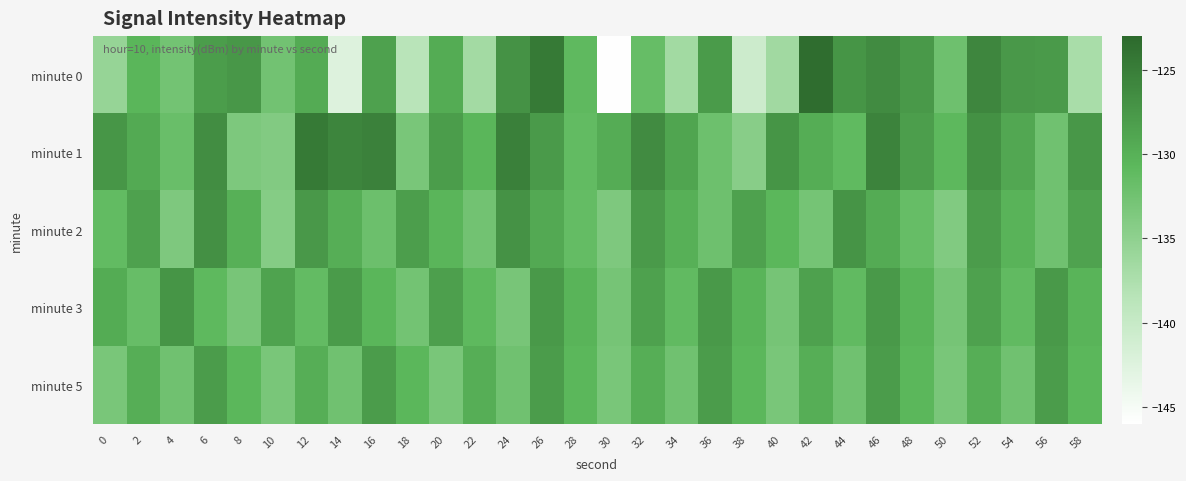

At which category is the sum across all series the highest?

46